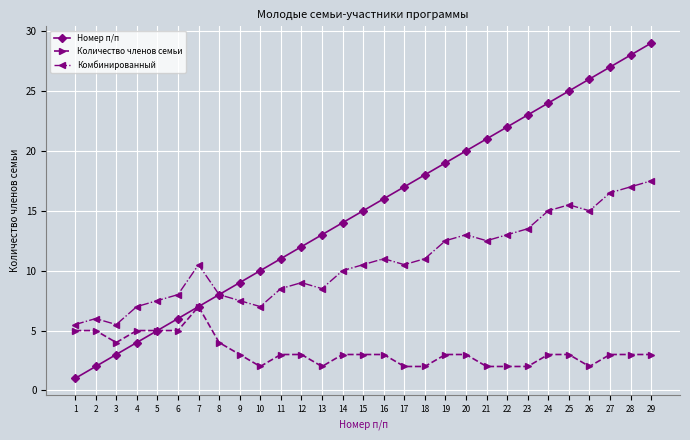

Reading left to right, what are all the values shown in this chart?

Номер п/п: 1.0	2.0	3.0	4.0	5.0	6.0	7.0	8.0	9.0	10.0	11.0	12.0	13.0	14.0	15.0	16.0	17.0	18.0	19.0	20.0	21.0	22.0	23.0	24.0	25.0	26.0	27.0	28.0	29.0
Количество членов семьи: 5.0	5.0	4.0	5.0	5.0	5.0	7.0	4.0	3.0	2.0	3.0	3.0	2.0	3.0	3.0	3.0	2.0	2.0	3.0	3.0	2.0	2.0	2.0	3.0	3.0	2.0	3.0	3.0	3.0
Комбинированный: 5.5	6.0	5.5	7.0	7.5	8.0	10.5	8.0	7.5	7.0	8.5	9.0	8.5	10.0	10.5	11.0	10.5	11.0	12.5	13.0	12.5	13.0	13.5	15.0	15.5	15.0	16.5	17.0	17.5